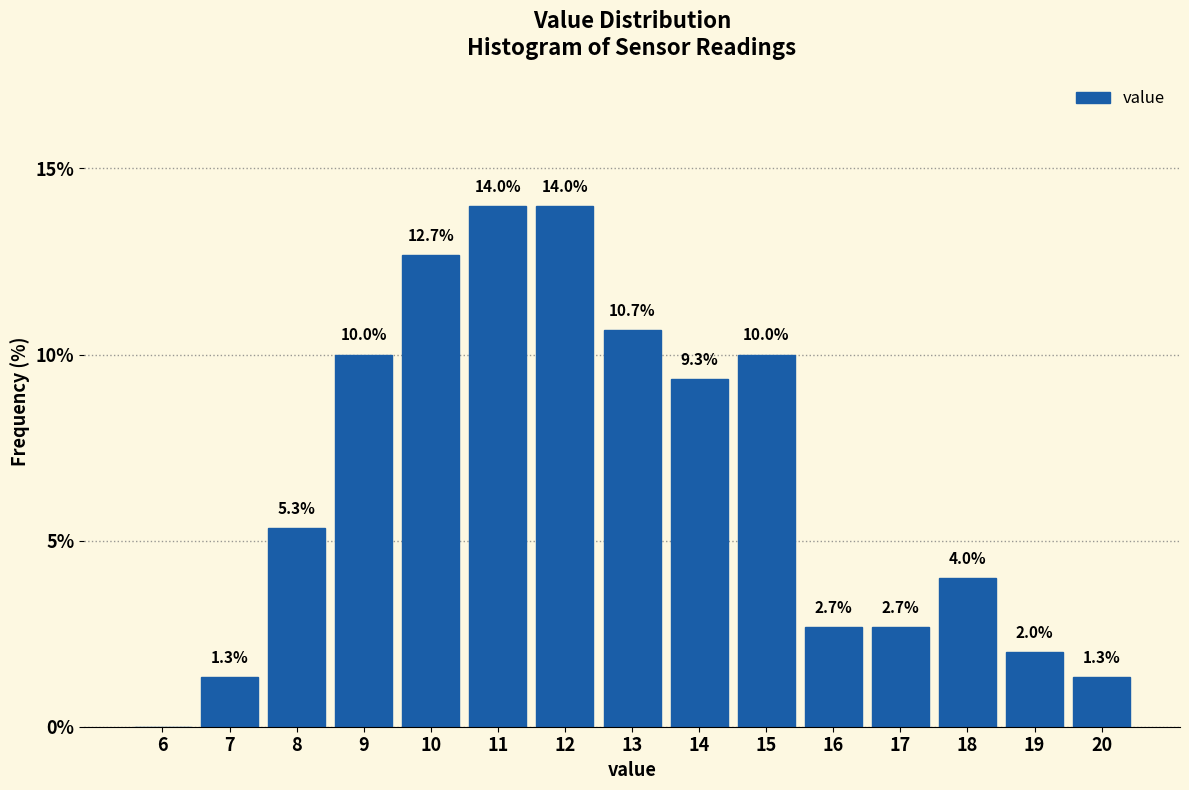

Reading left to right, what are all the values shown in this chart?

6=0.0	7=1.3	8=5.3	9=10.0	10=12.7	11=14.0	12=14.0	13=10.7	14=9.3	15=10.0	16=2.7	17=2.7	18=4.0	19=2.0	20=1.3